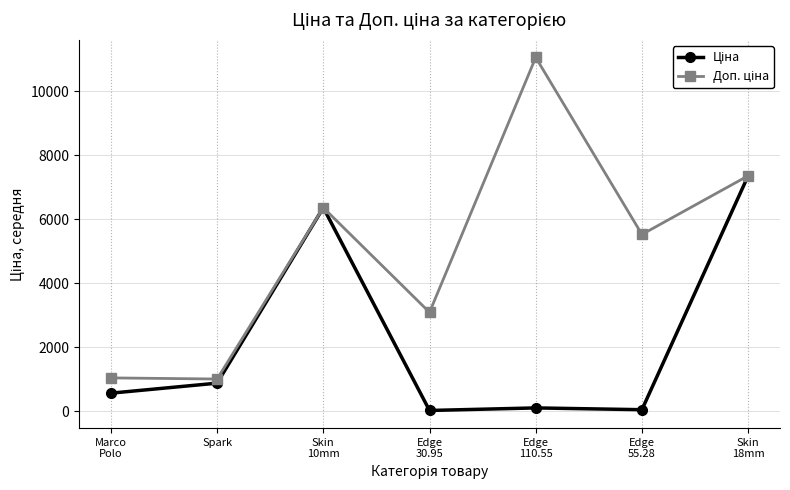

What is the label of the 2nd point from the left?

Spark